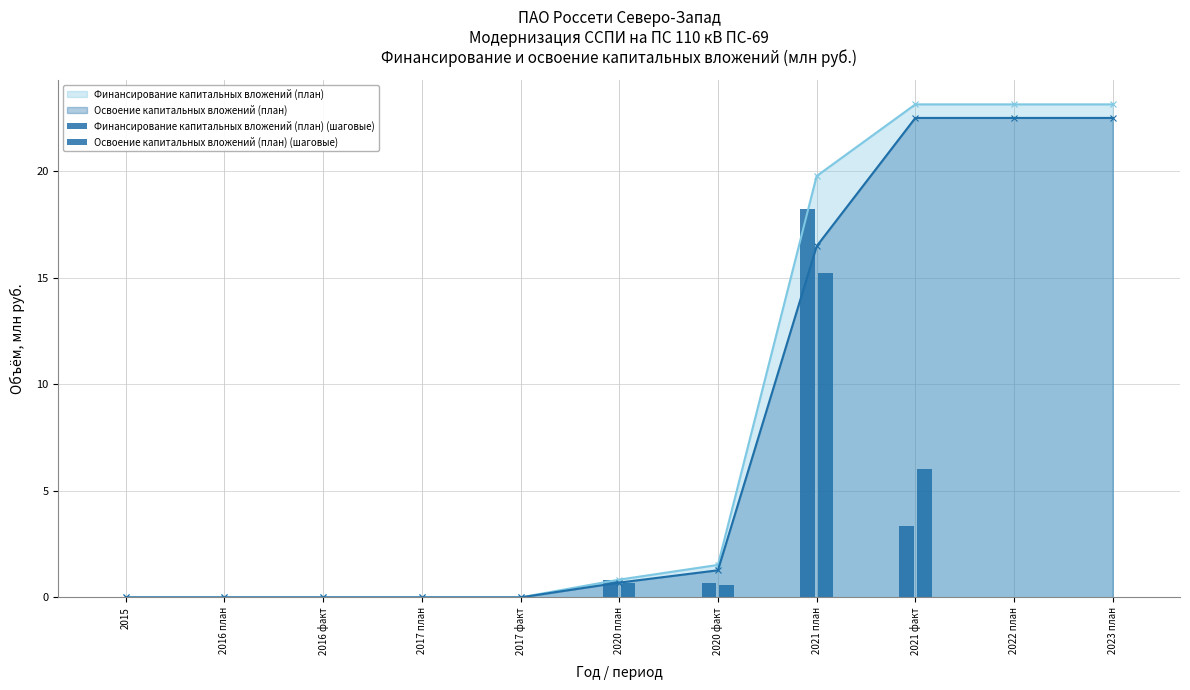

What is the sum of all Освоение капитальных вложений (план) (шаговые) values?

22.5